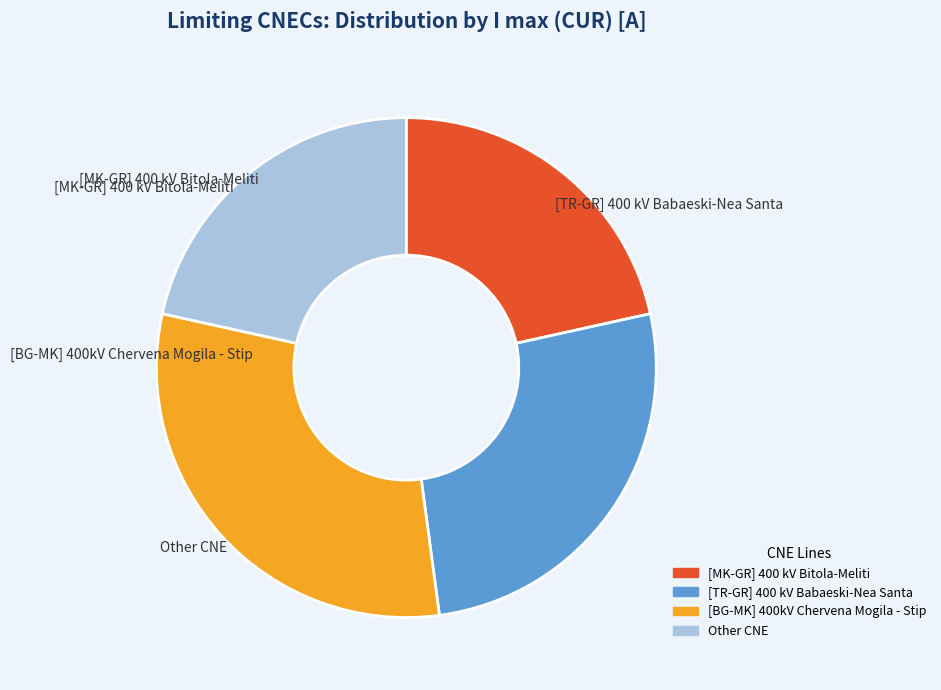

How many segments does this pie chart have?

4